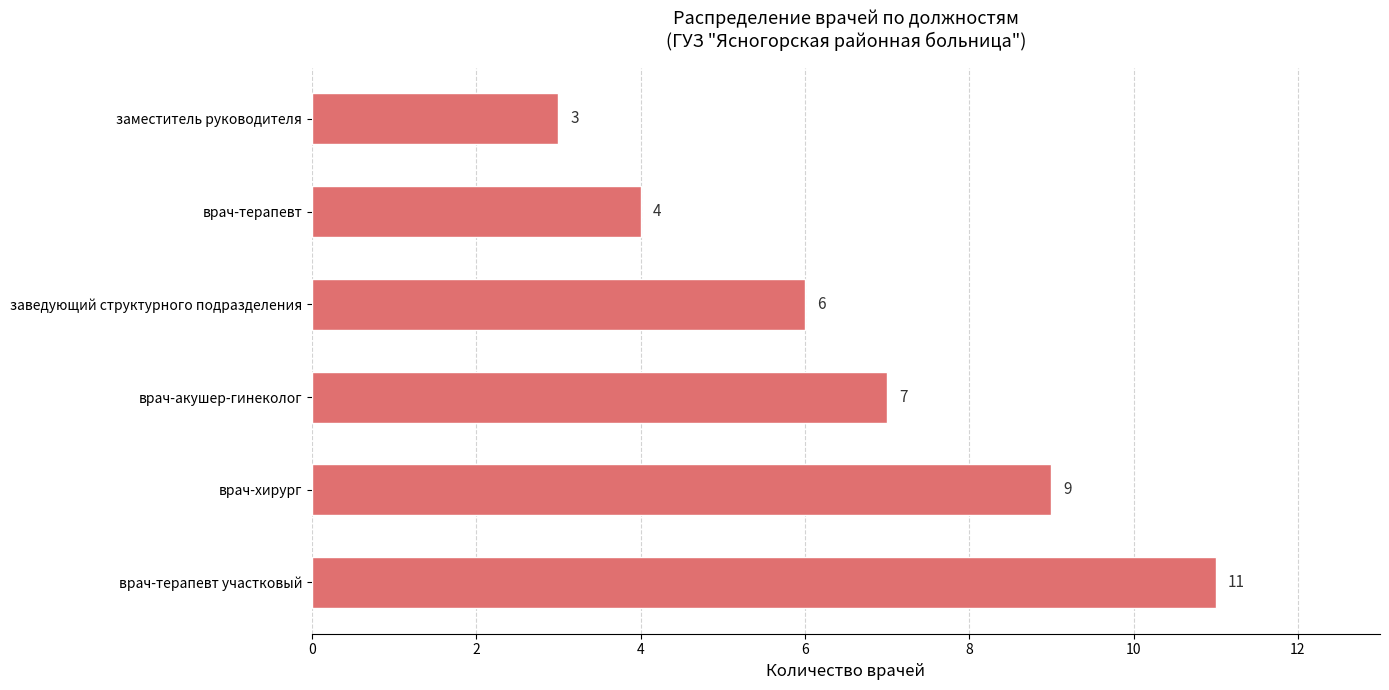

The chart shows a value of 9 at врач-хирург. True or false?

True